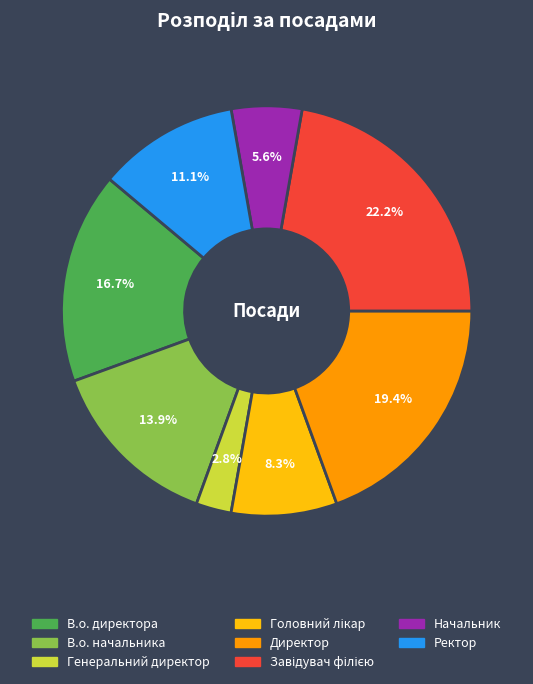

True or false: Начальник accounts for 12% of the total.

False